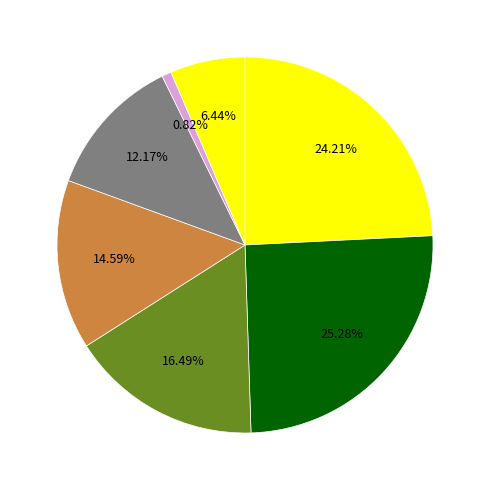

How many segments does this pie chart have?

7